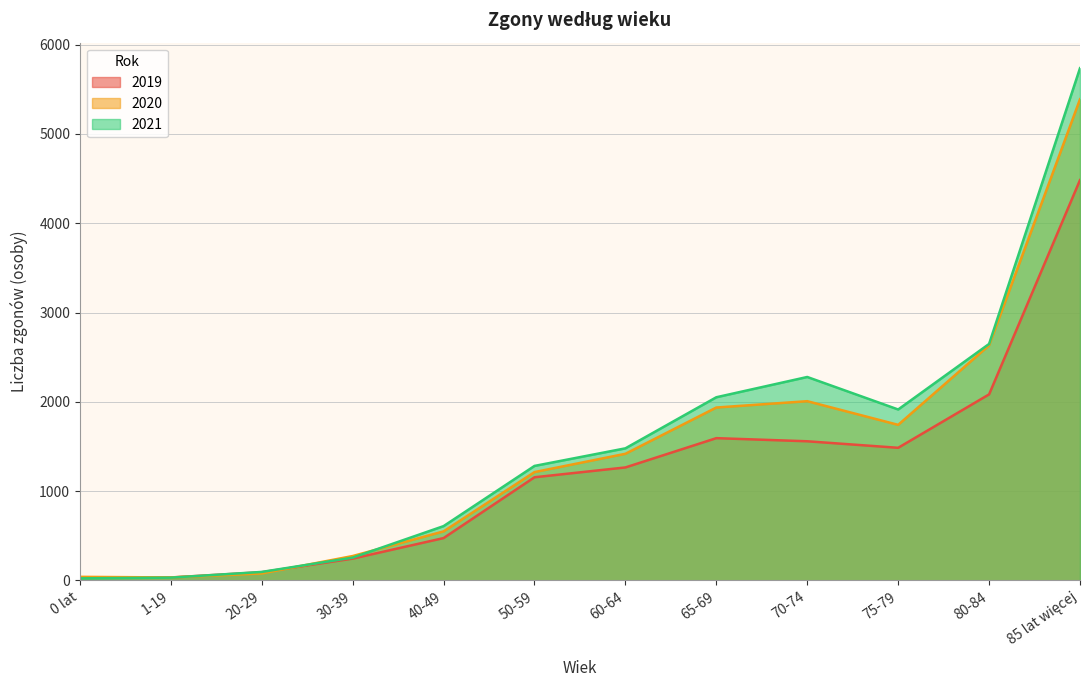

At which category is the sum across all series the highest?

85 lat więcej